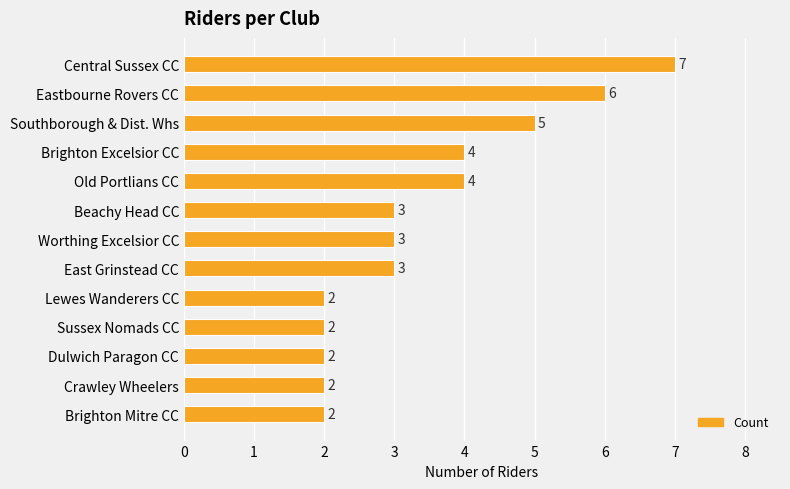

Which has a higher value, Southborough & Dist. Whs or Worthing Excelsior CC?

Southborough & Dist. Whs